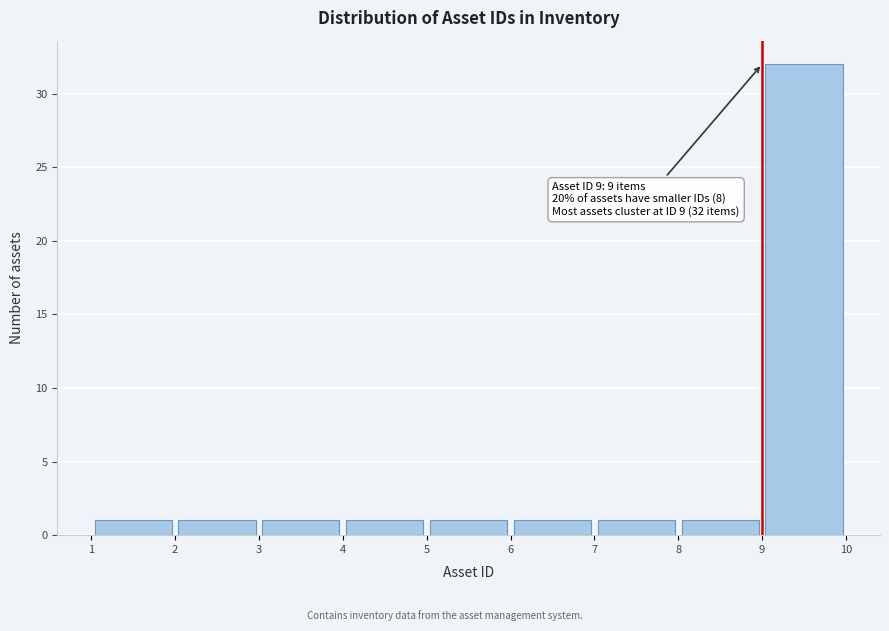

Which range on the x-axis has the tallest bar?

9 to 10